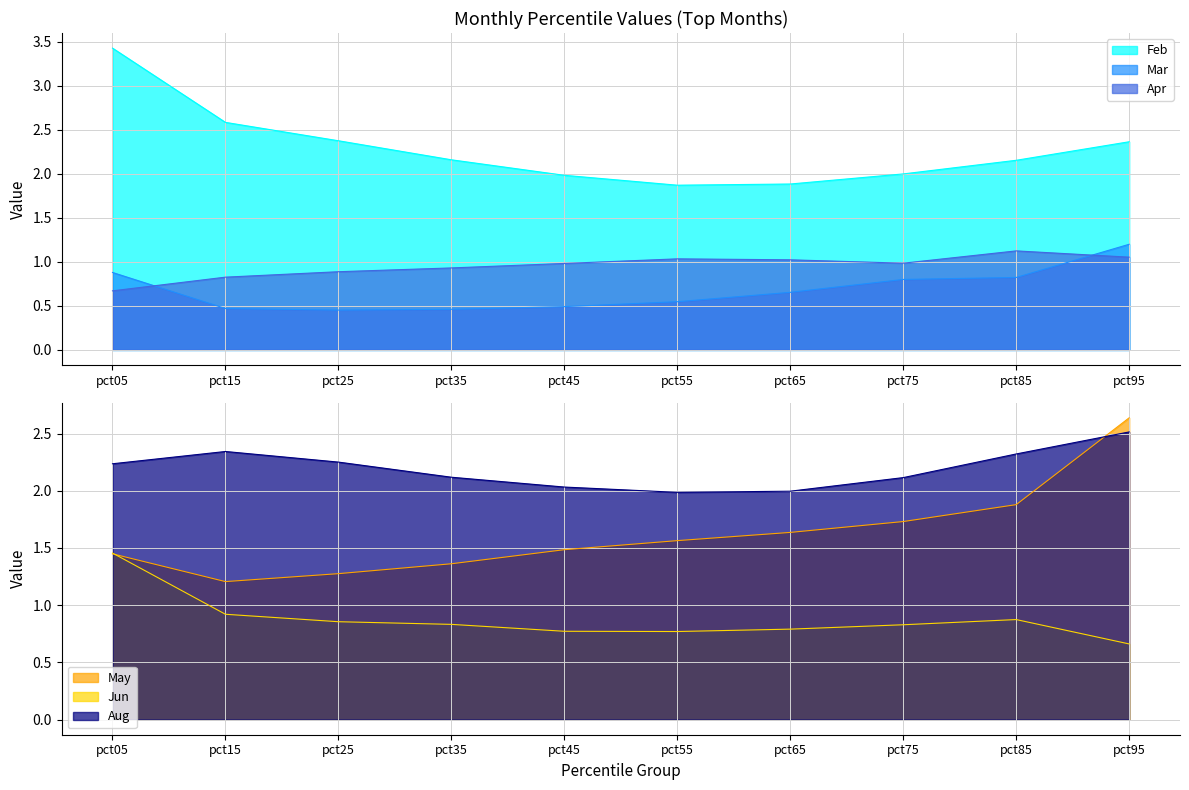

How many values in the Feb series are below 2?

4